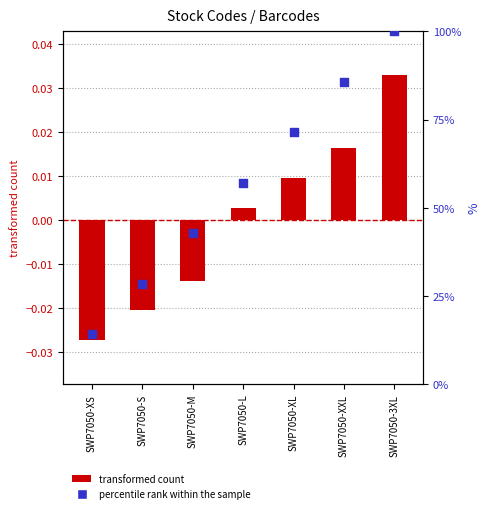

What are all the series names shown in the legend?

transformed count, percentile rank within the sample